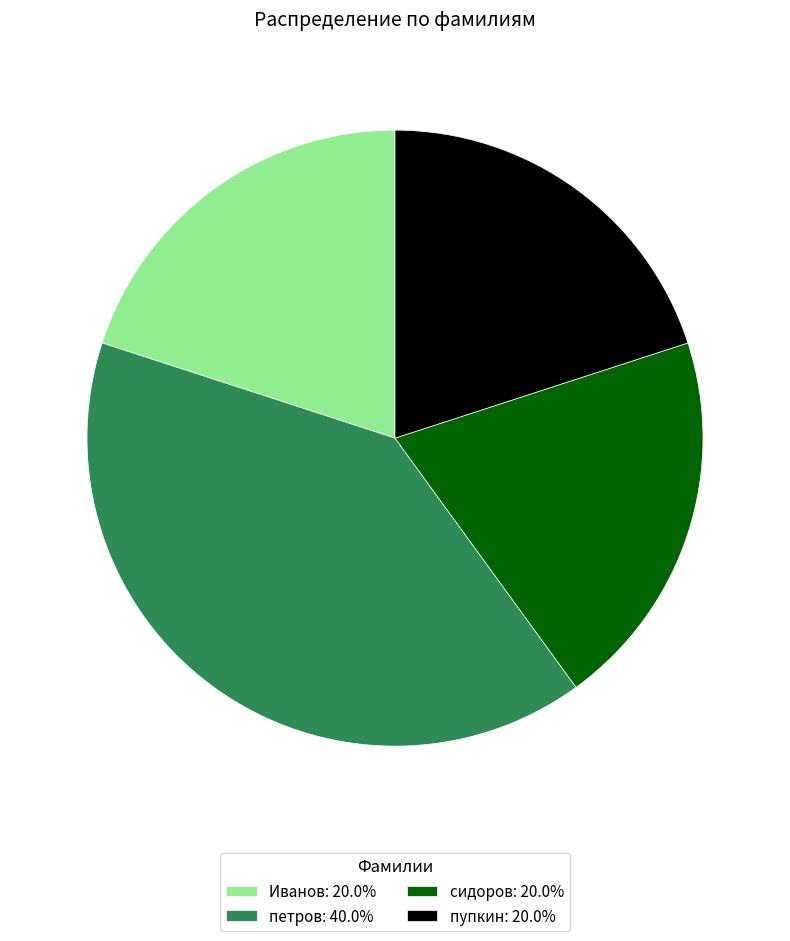

What is the ratio of the value at петров: 40.0% to the value at сидоров: 20.0%?

2.0